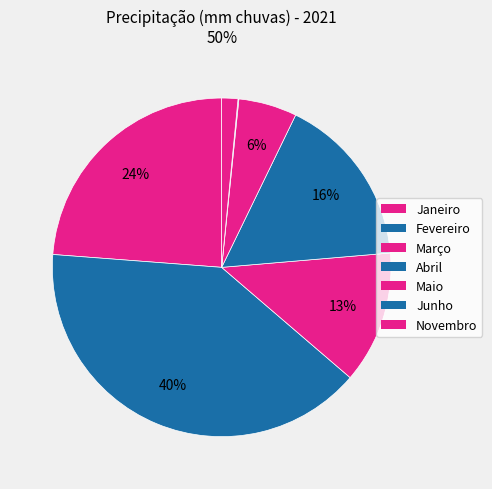

Which category has the biggest portion of the pie?

Fevereiro